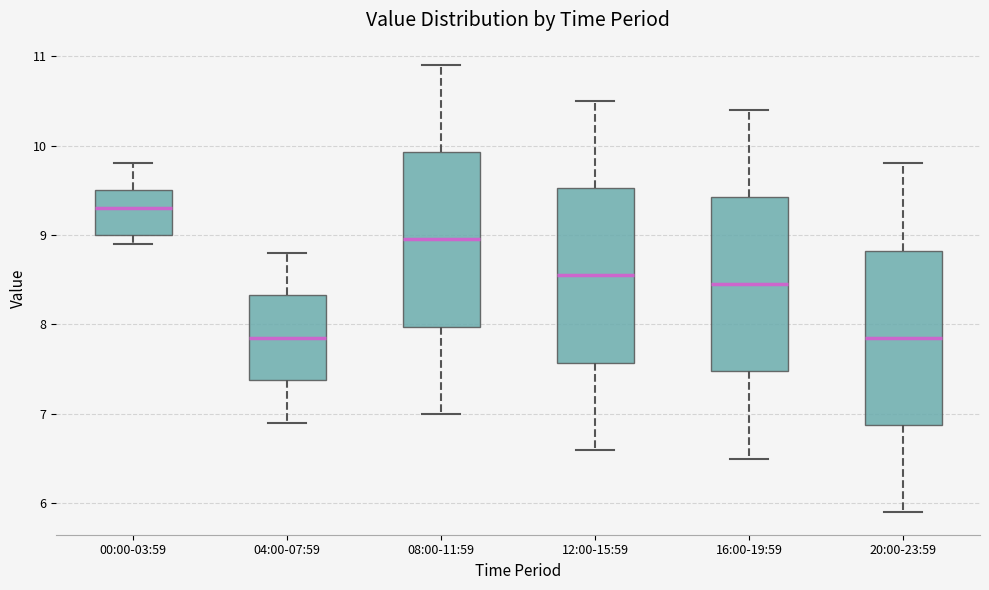

Where does the median line of the box for 04:00-07:59 sit on the y-axis? The values are not printed on the chart, so give them approximately, as read against the axis.

7.9